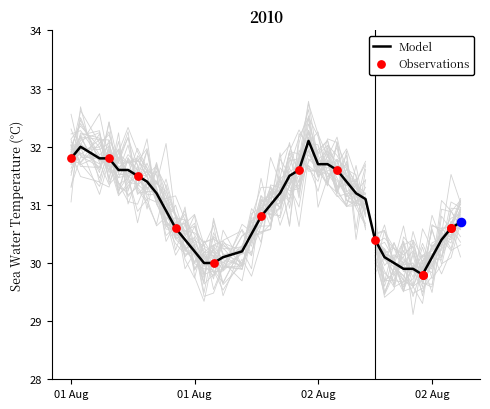

Between 2010-08-01T09:00:00Z and 2010-08-01T01:00:00Z, which is larger?

2010-08-01T01:00:00Z